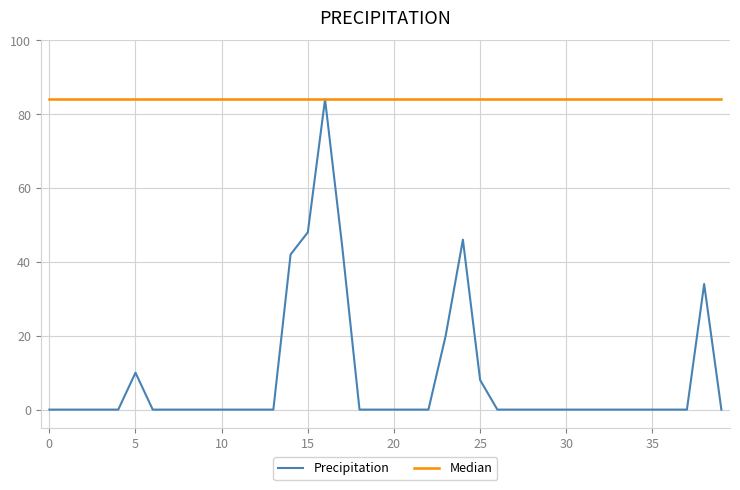

Which series has the largest total across all categories?

Median